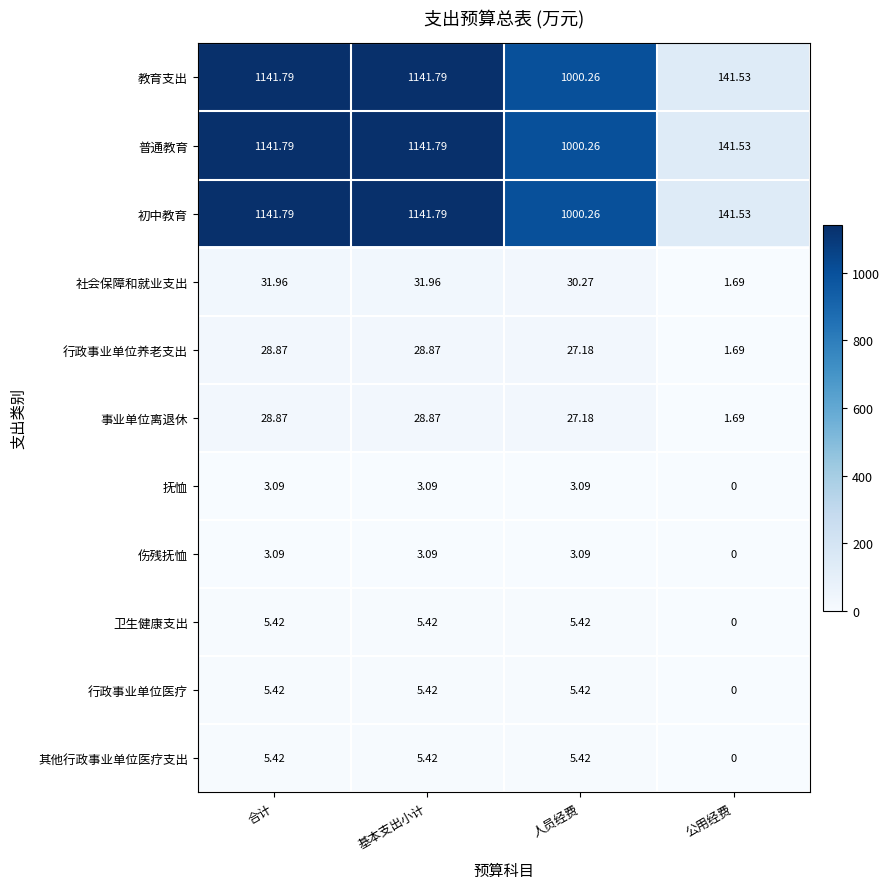

At which label is 抚恤 closest to 1?

公用经费